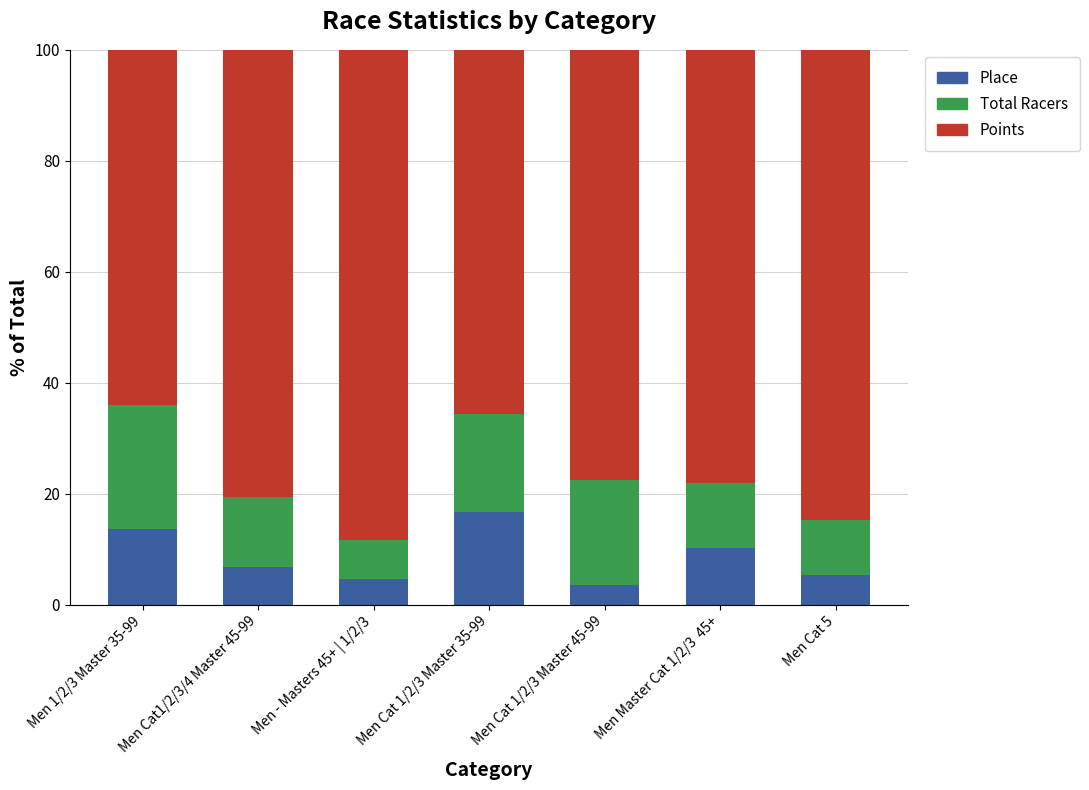

What is the maximum value for Place?

16.8